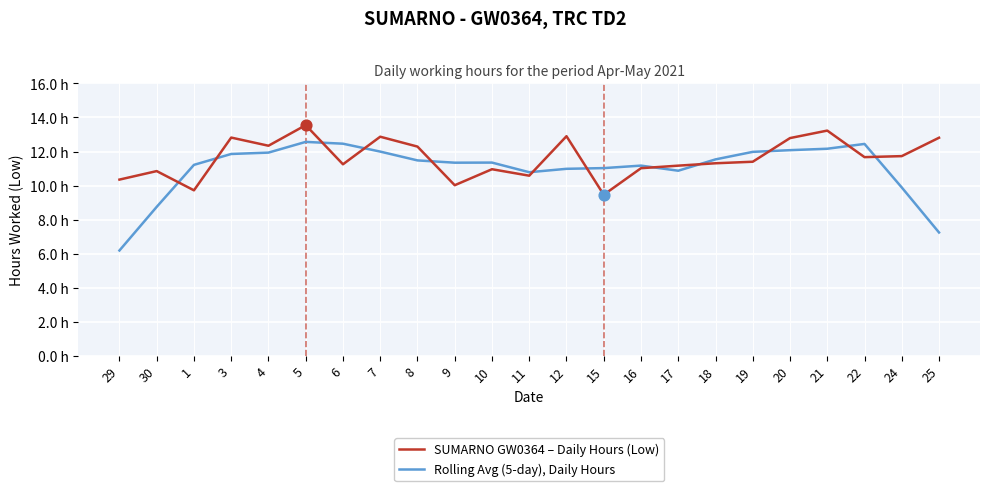

Is the value of SUMARNO GW0364 – Daily Hours (Low) at 24 greater than the value of Rolling Avg (5-day), Daily Hours at 12?

Yes